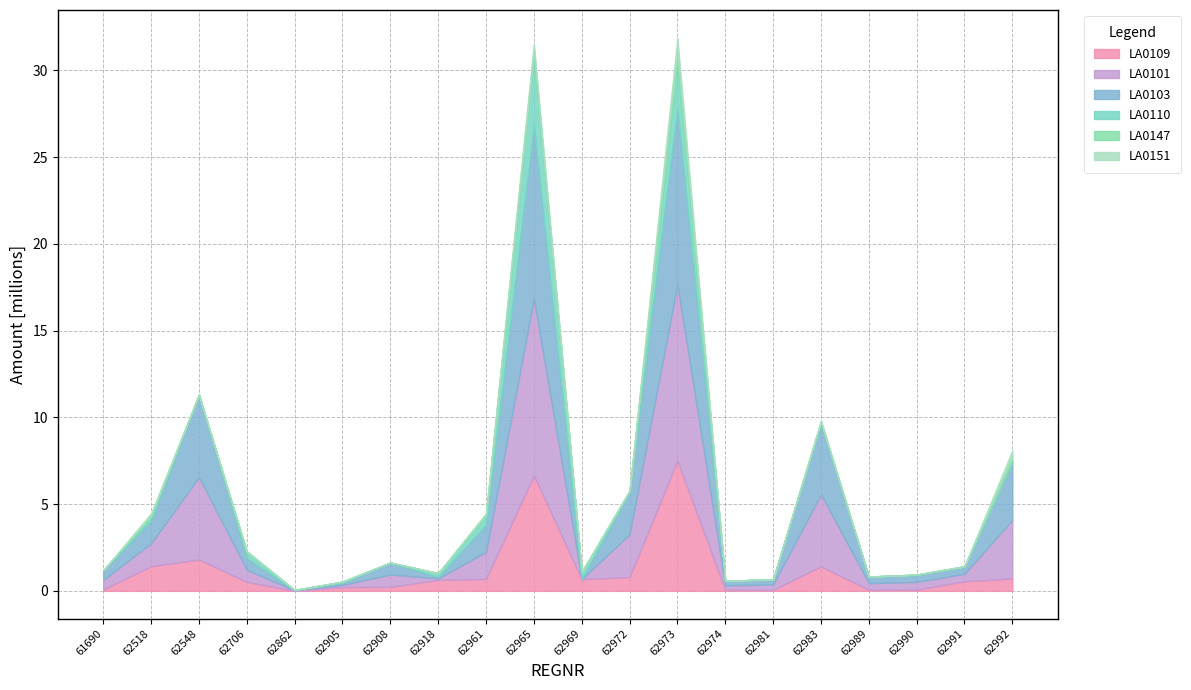

What is the greatest value displayed?

10190371